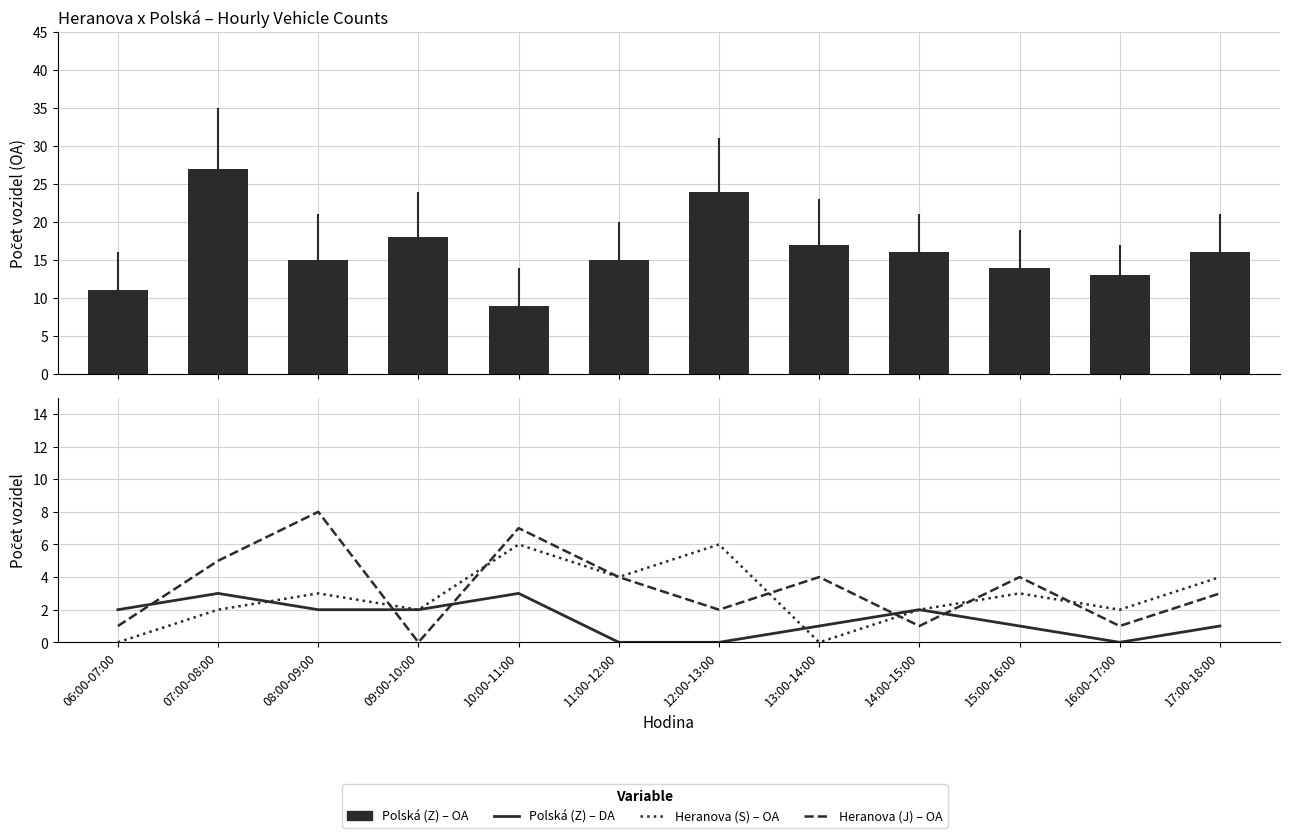

At which category is the sum across all series the highest?

07:00-08:00